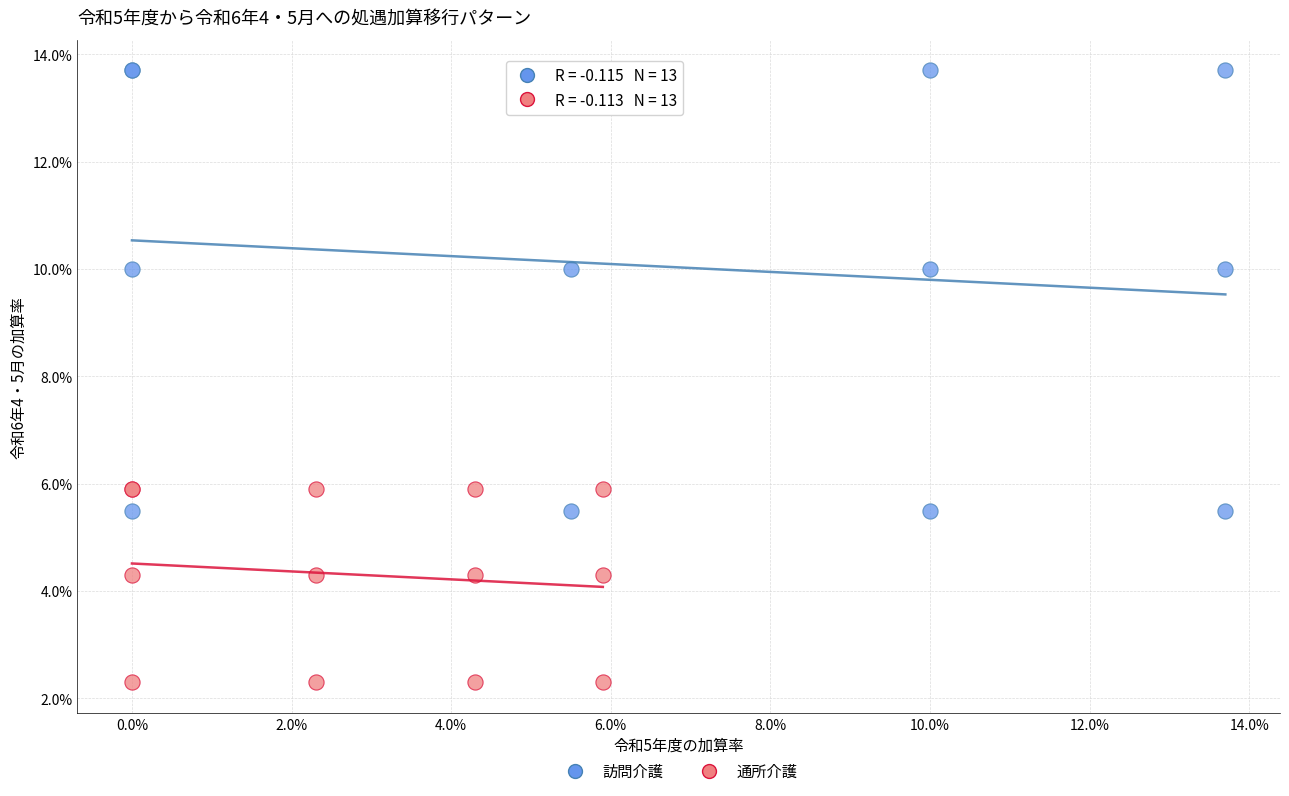

Which series contains the lowest Y value?

通所介護